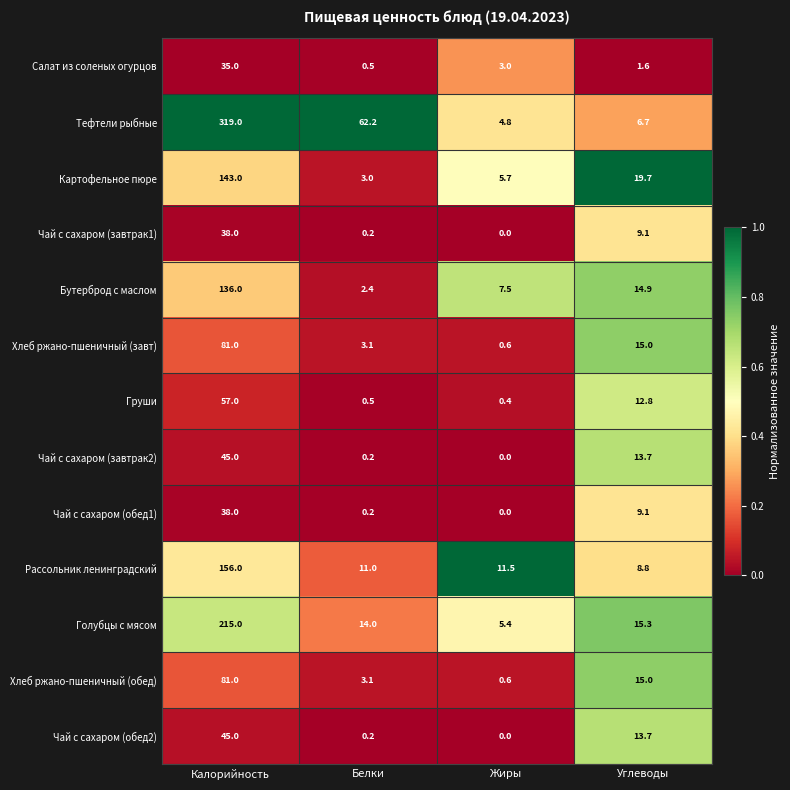

At which category is the sum across all series the highest?

Калорийность